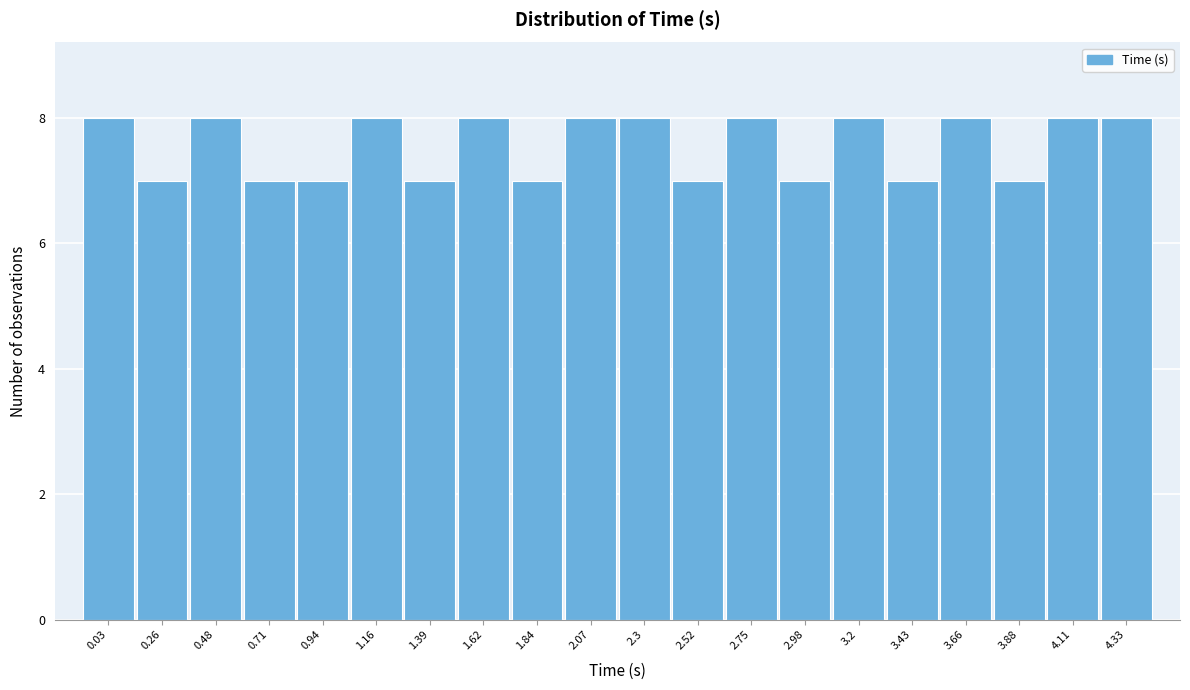

Reading right to left, what are all the values shown in this chart?

4.33=8	4.11=8	3.88=7	3.66=8	3.43=7	3.2=8	2.98=7	2.75=8	2.52=7	2.3=8	2.07=8	1.84=7	1.62=8	1.39=7	1.16=8	0.94=7	0.71=7	0.48=8	0.26=7	0.03=8